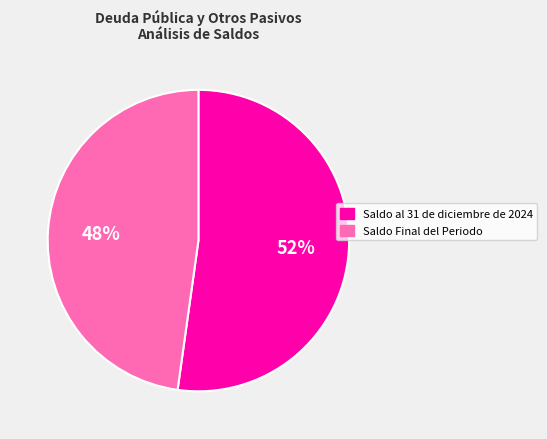

Which slice represents more than half of the pie?

Saldo al 31 de diciembre de 2024